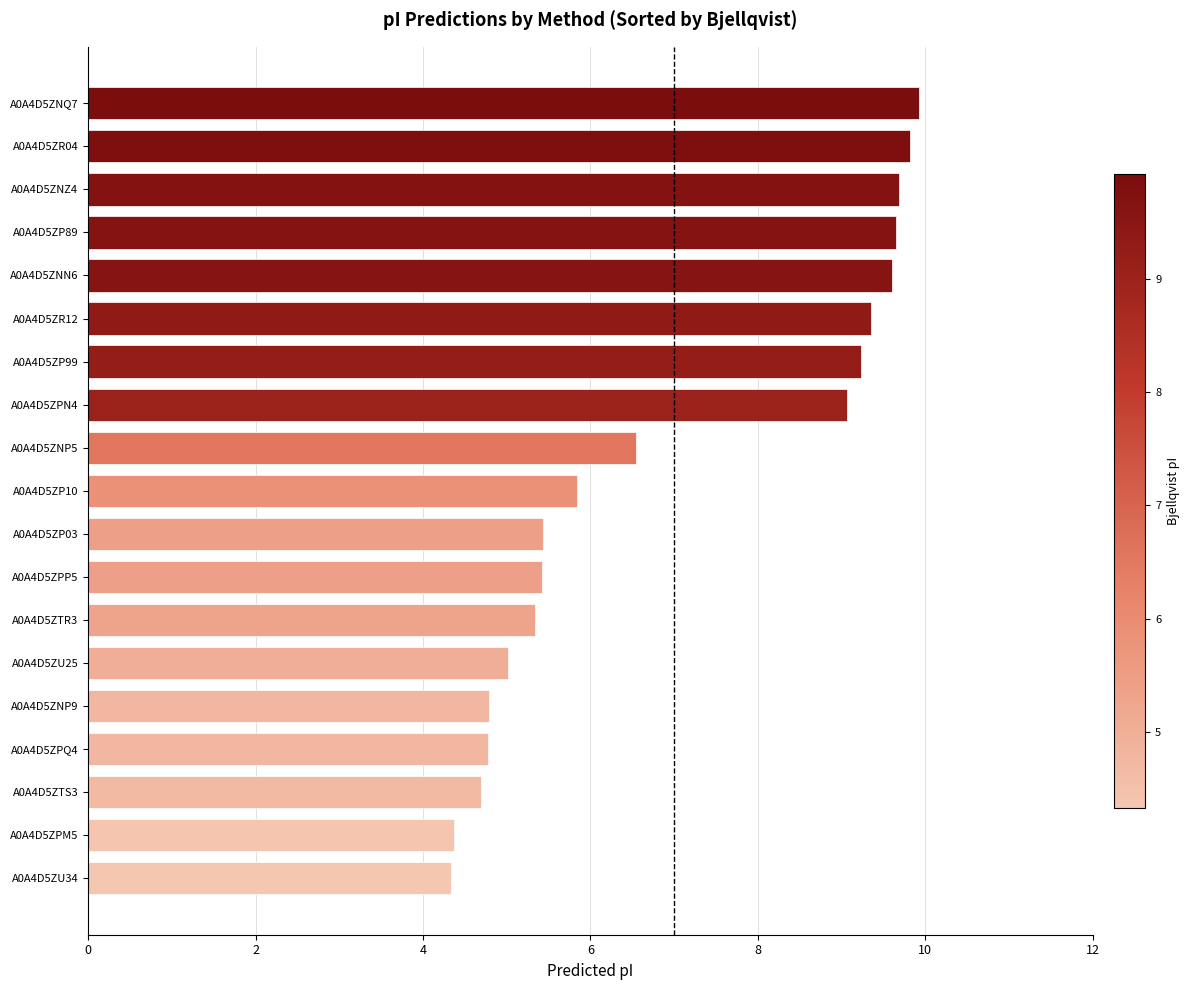

What is the difference between the second highest and second lowest values?

5.5